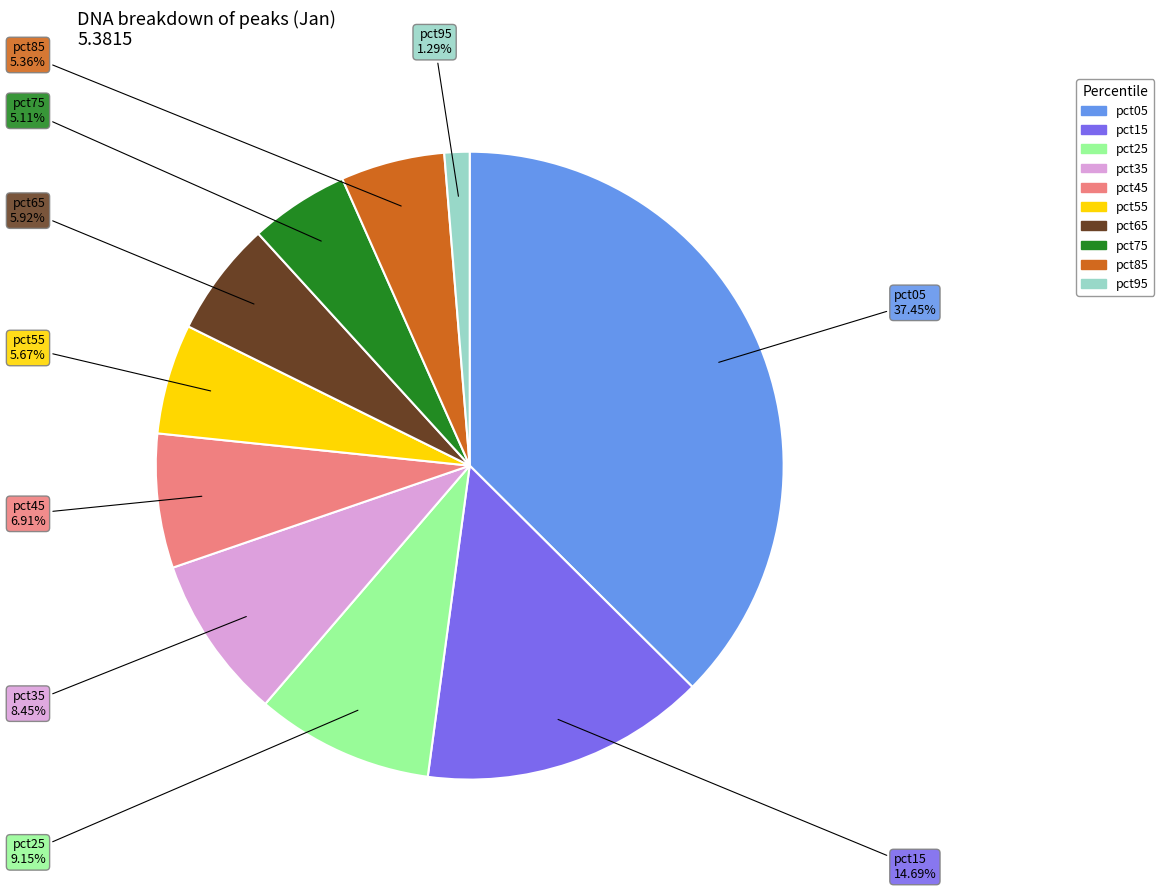

Is there a majority slice in this chart?

No